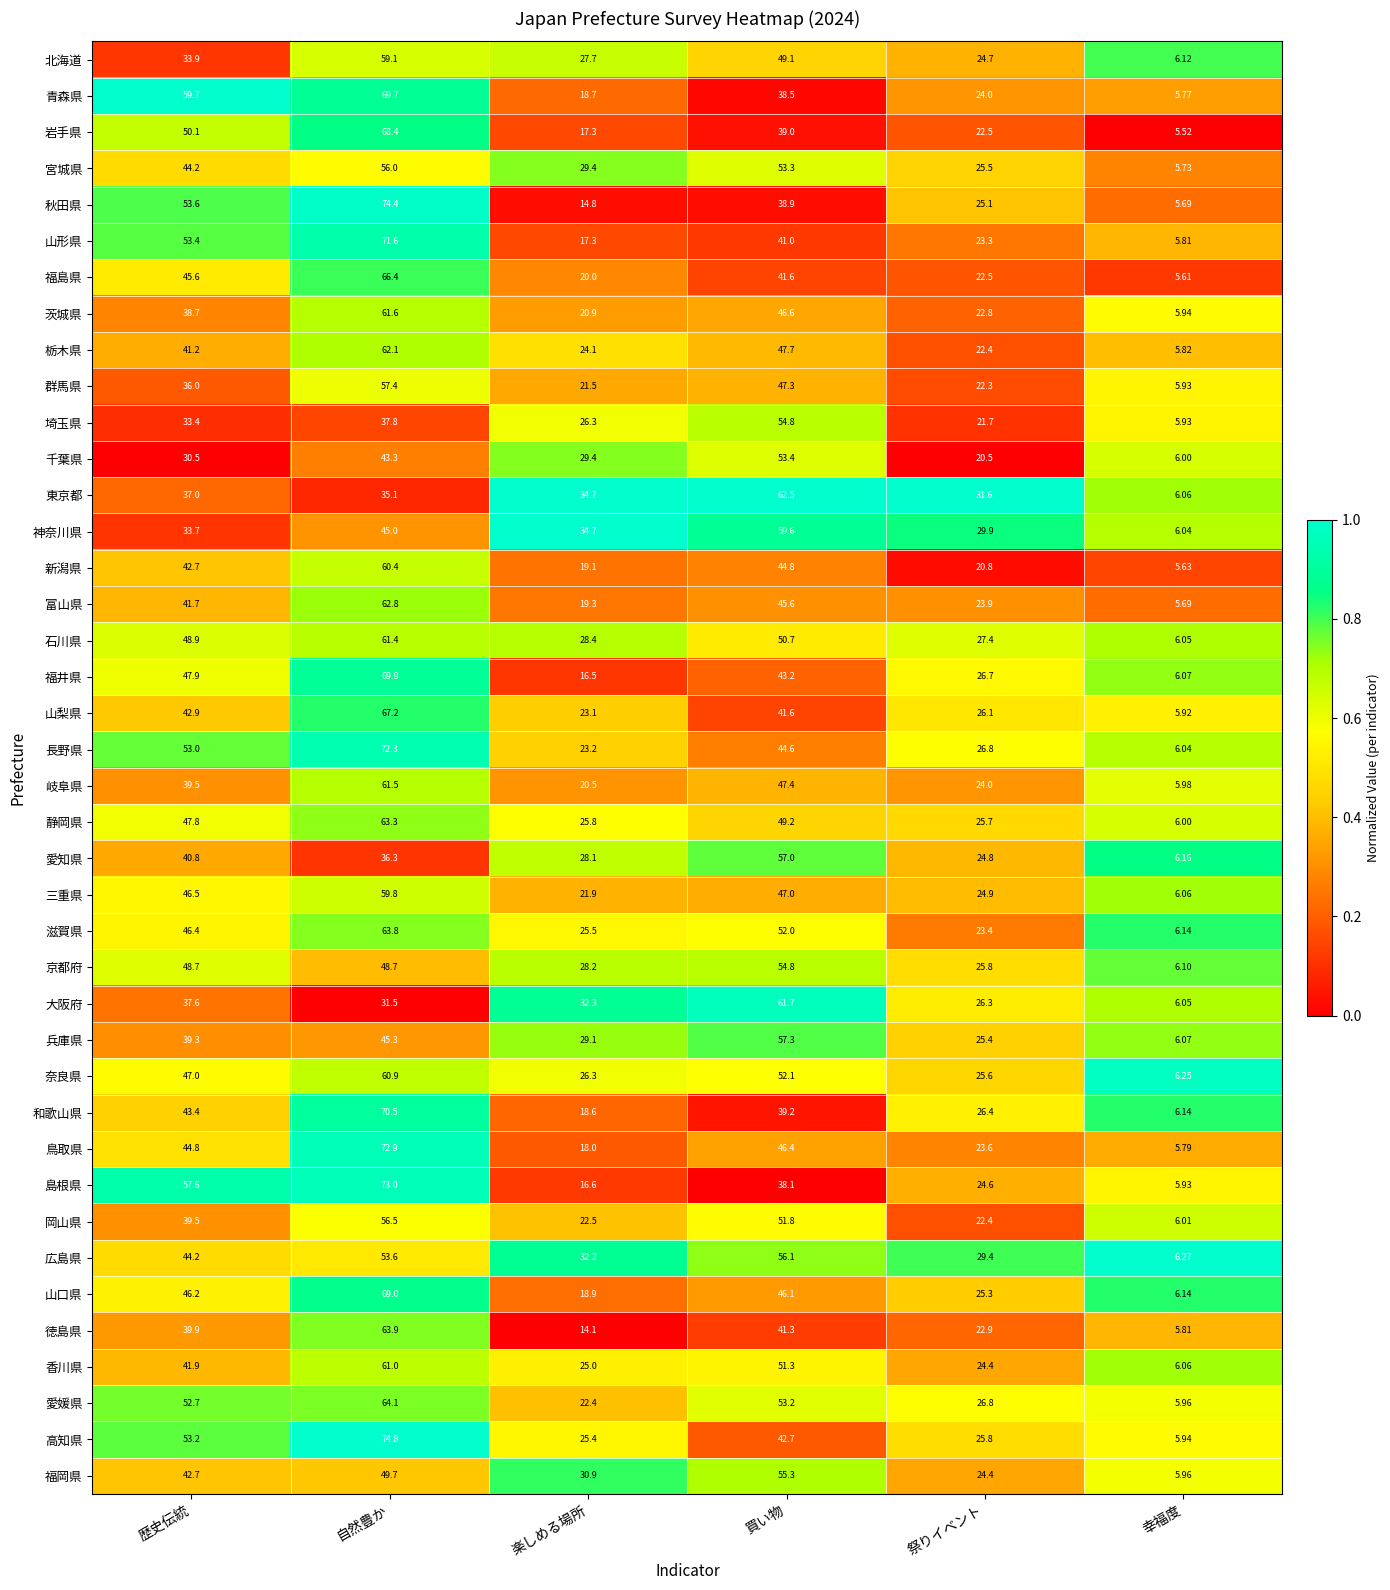

What is the total value across all series at 買い物?

1943.8